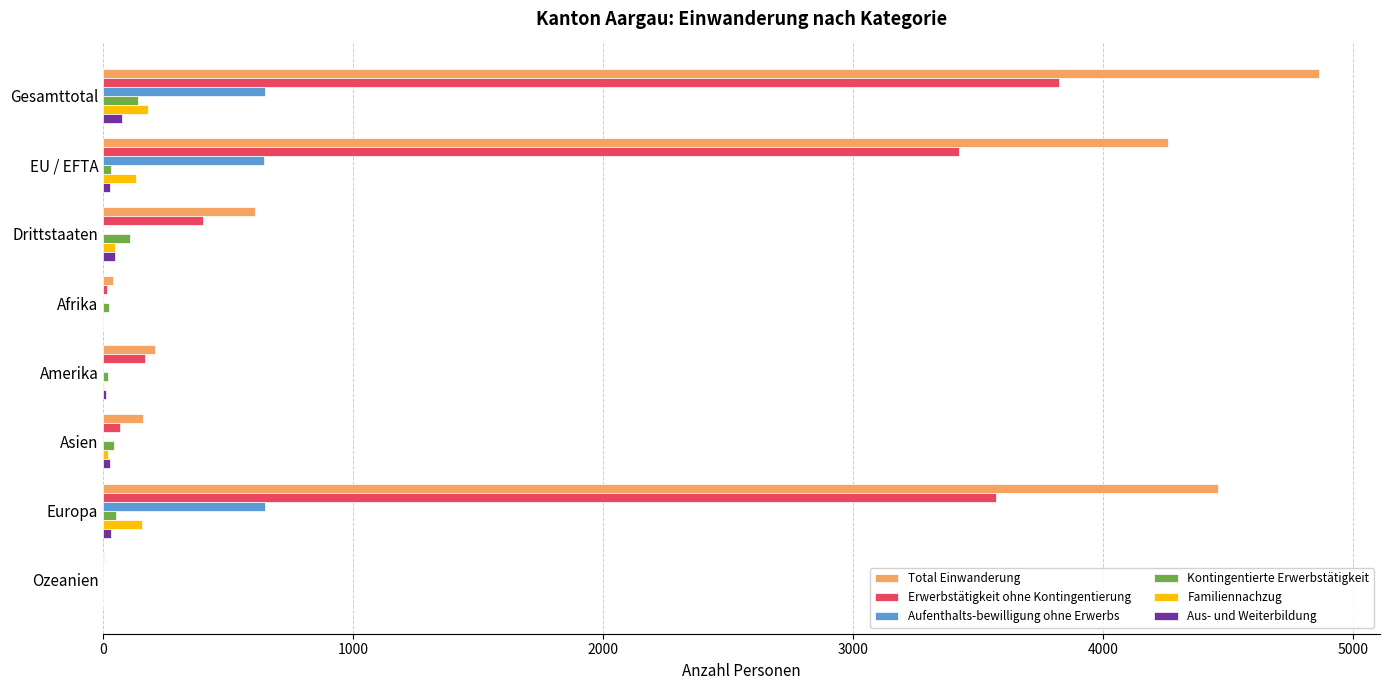

The Aufenthalts-bewilligung ohne Erwerbs series shows 0 at Afrika. True or false?

True